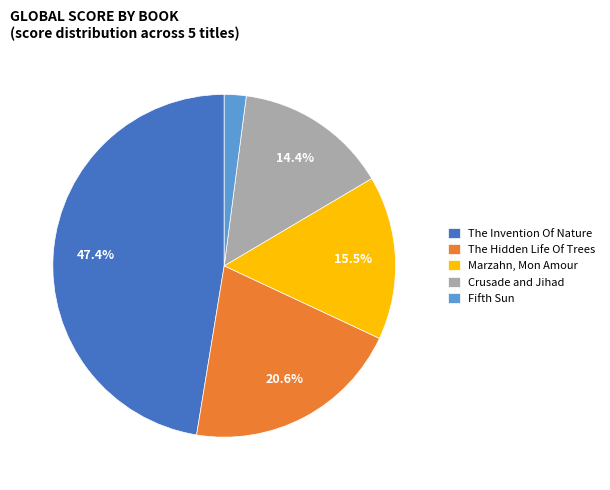

Count the number of slices in the pie.

5